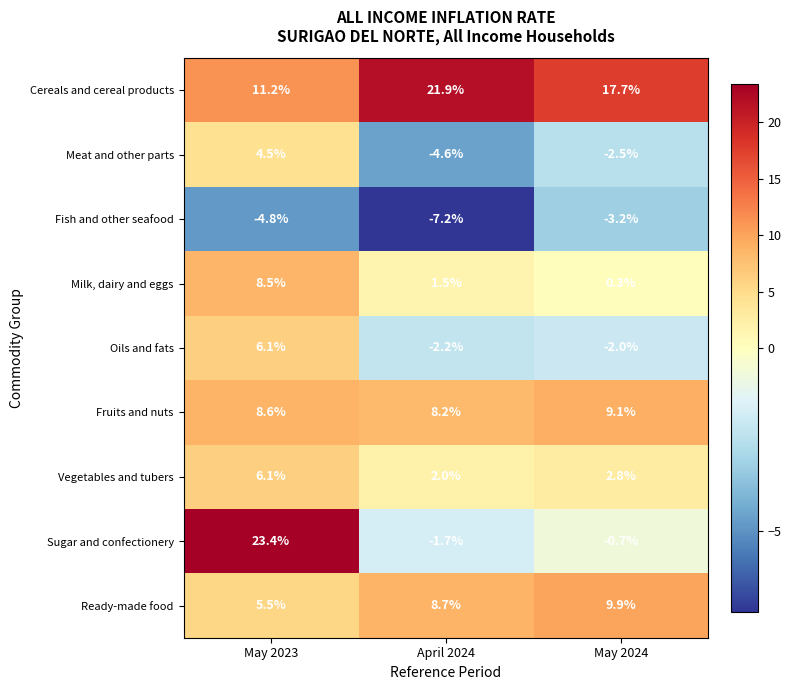

At which category is the sum across all series the highest?

May 2023